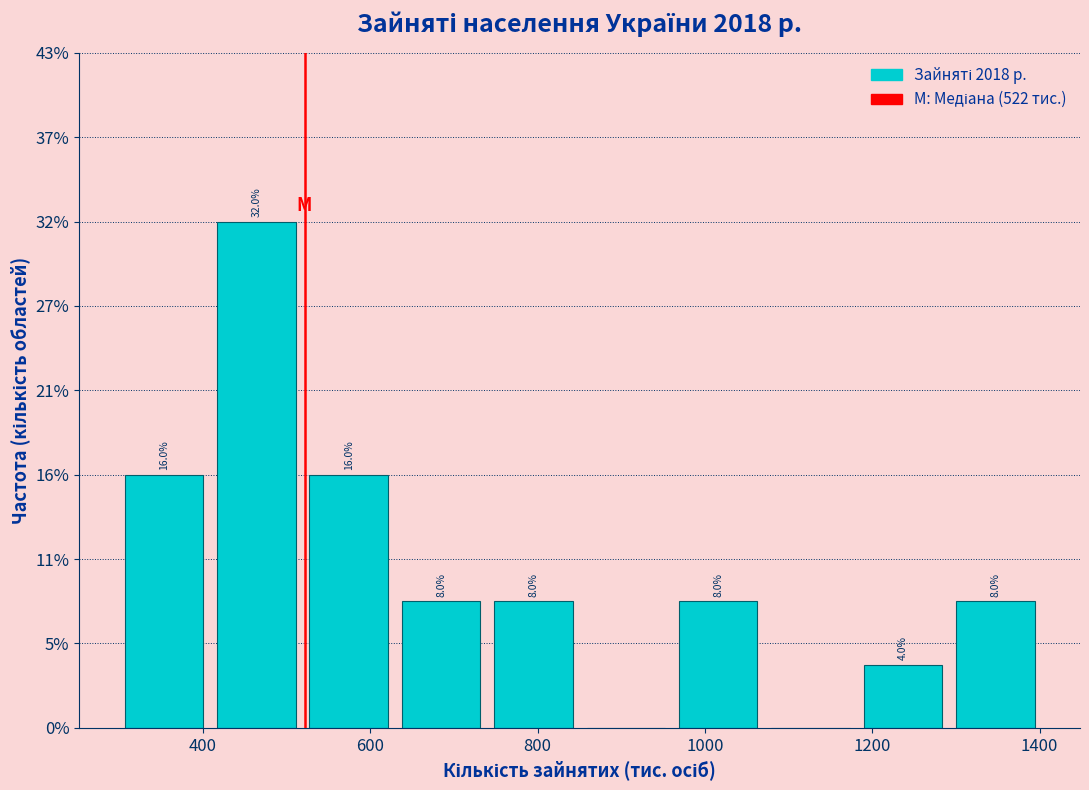

Over which range of the x-axis is the bar tallest?

400 to 520